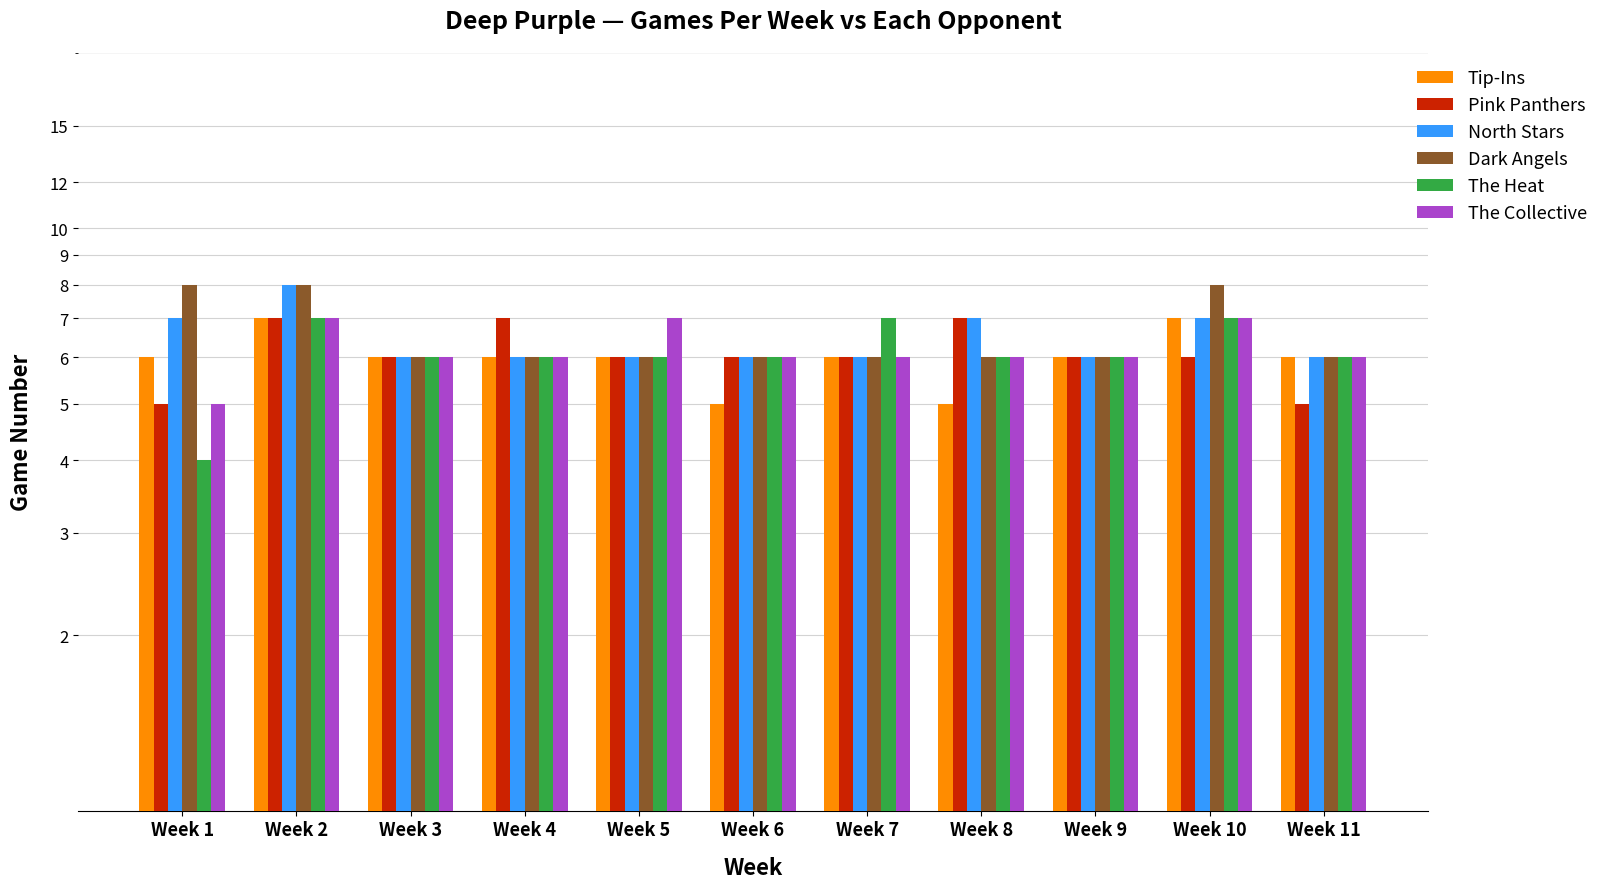

List the series in order of their peak value, lowest first.

Tip-Ins, Pink Panthers, The Heat, The Collective, North Stars, Dark Angels